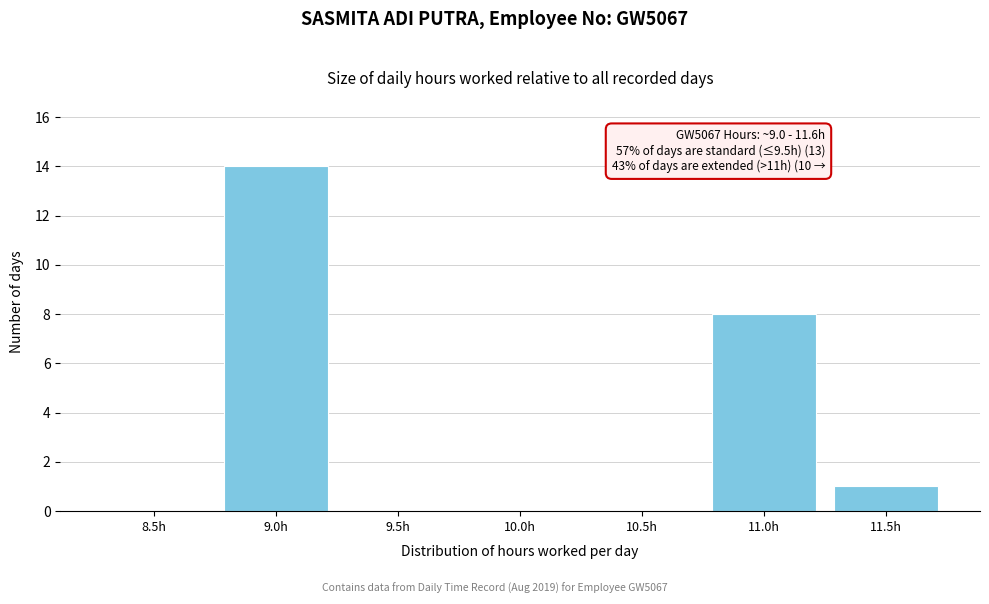

Reading left to right, extract all data points from this chart.

8.5h=0	9.0h=14	9.5h=0	10.0h=0	10.5h=0	11.0h=8	11.5h=1